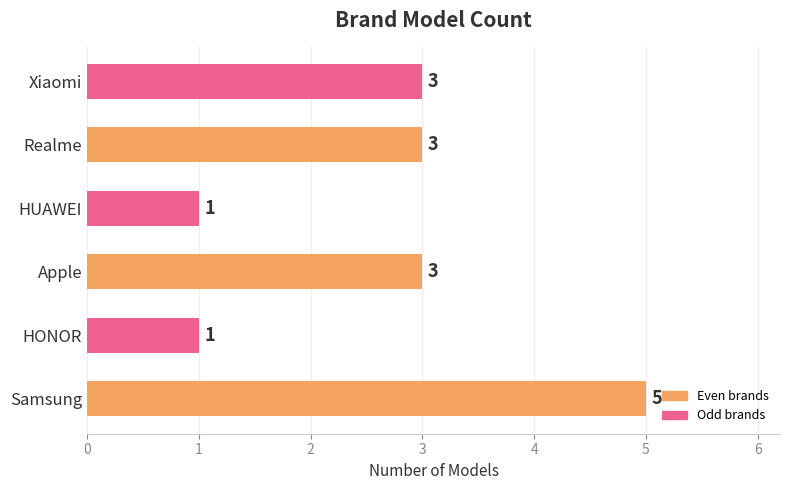

The chart shows a value of 5 at Apple. True or false?

False